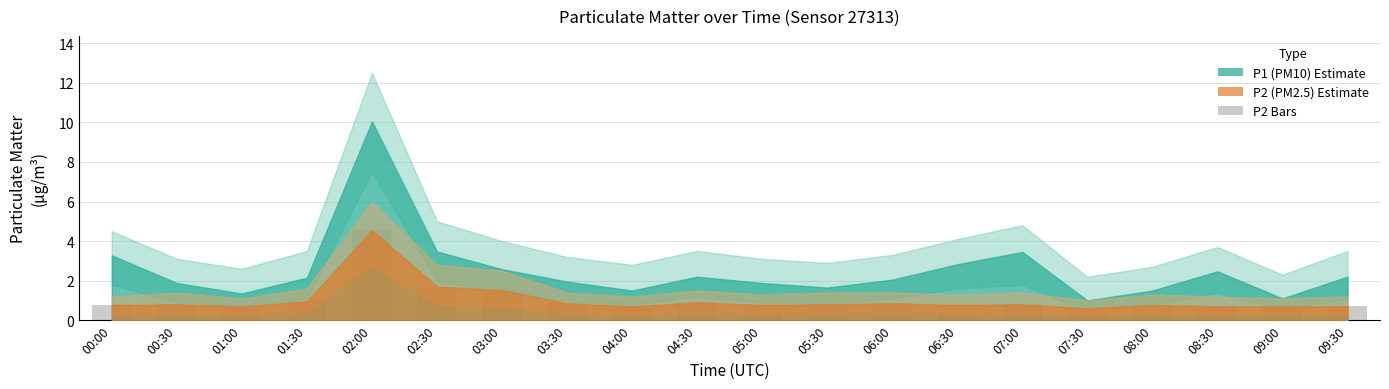

What is the minimum value shown in the chart?

0.6